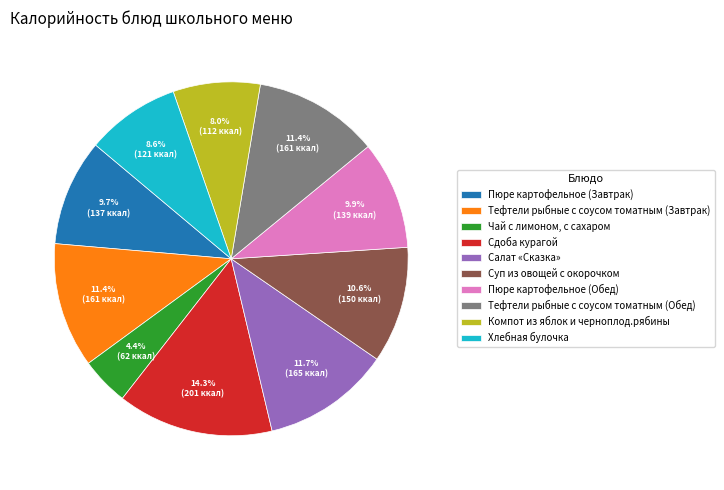

What percentage is the Тефтели рыбные с соусом томатным (Завтрак) slice, to the nearest percent?

11%